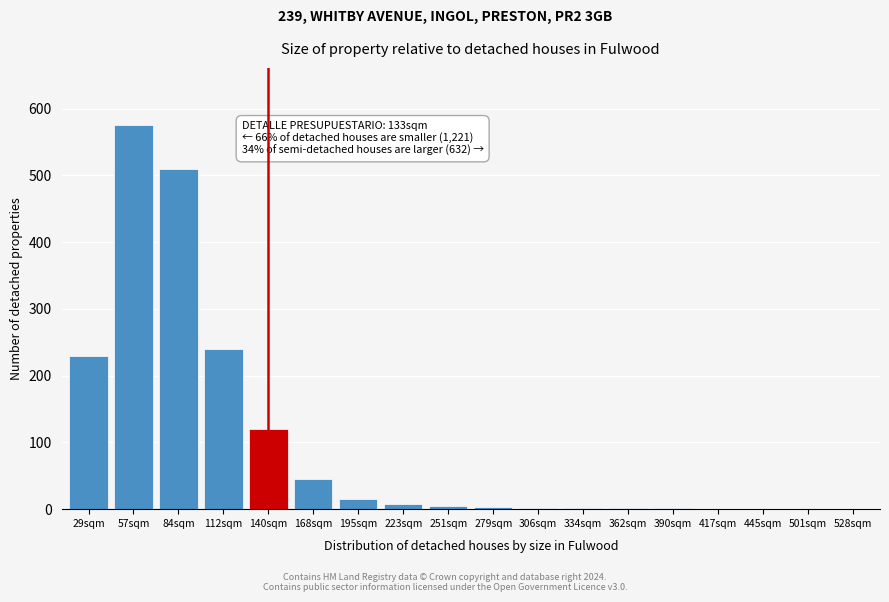

The chart shows a value of 769 at 84sqm. True or false?

False